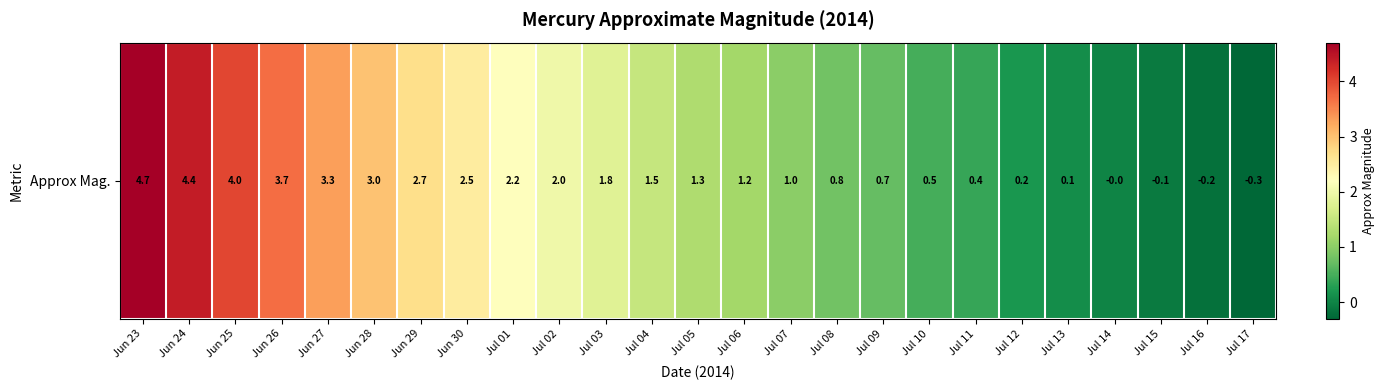

Which has a higher value, Jul 13 or Jun 29?

Jun 29